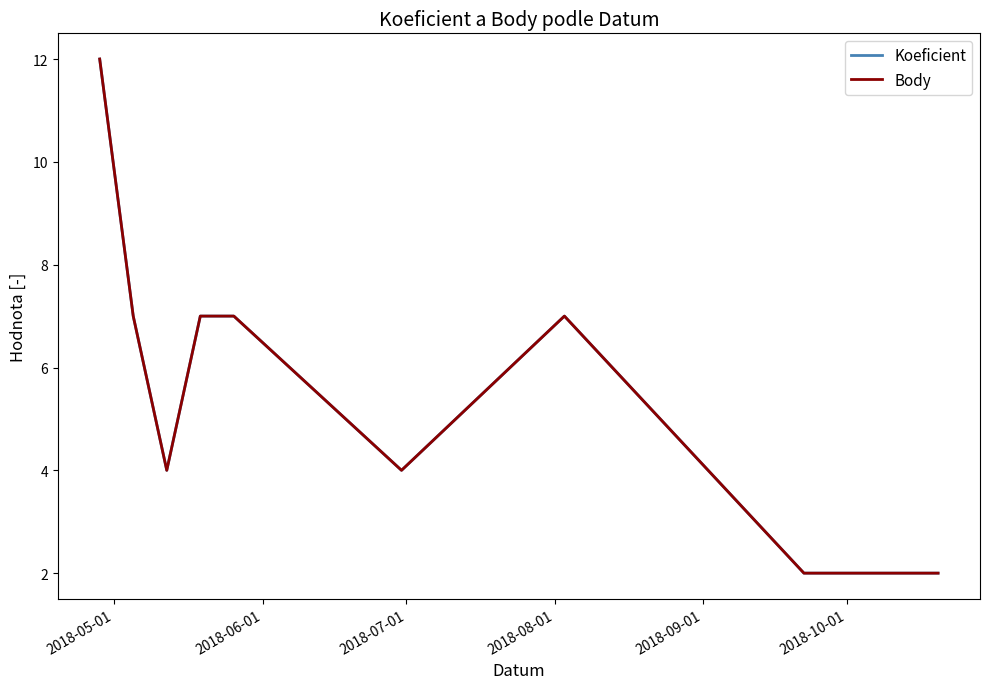

What is the average value of the Koeficient series?

6